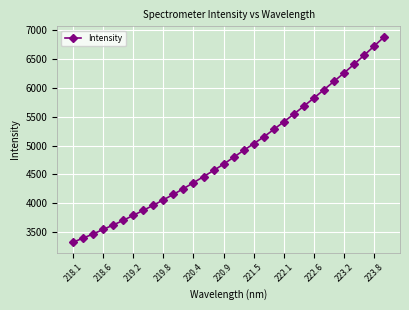

True or false: there are more than 2 points higher than both neighbors.

False